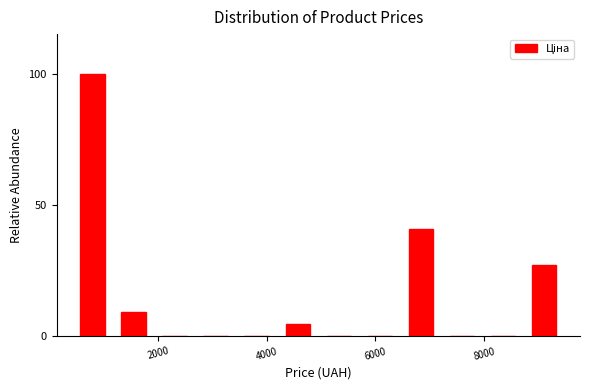

Read against the x-axis, roughly where is the centre of the tallest bar?

800